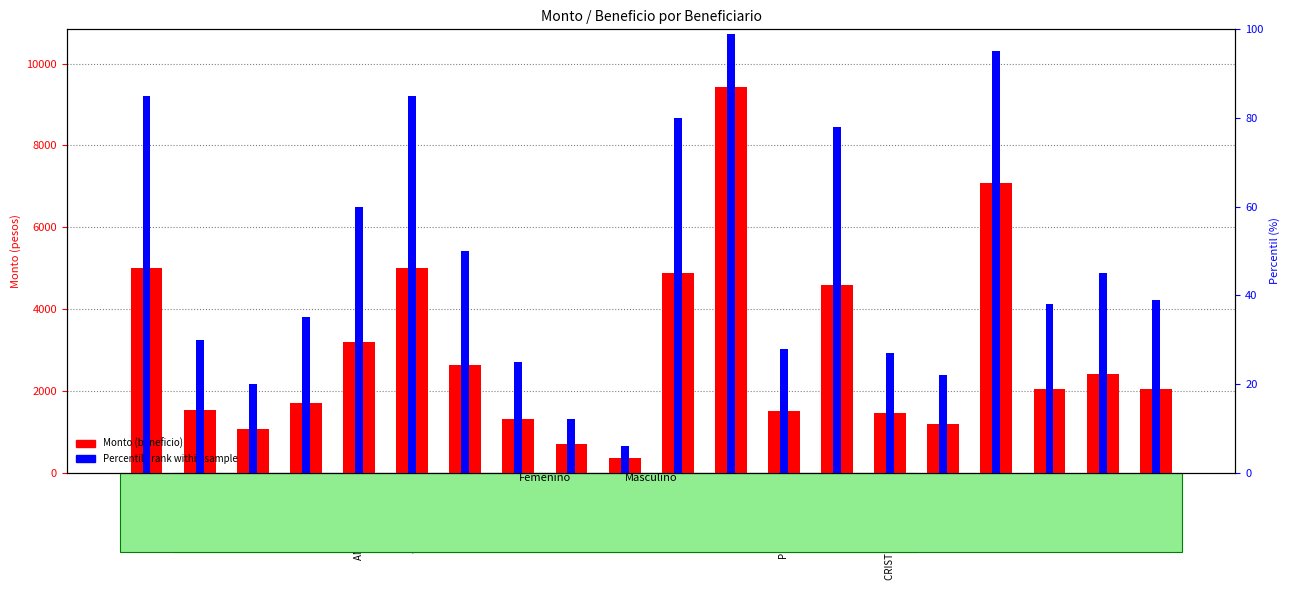

Does the chart contain any negative values?

No